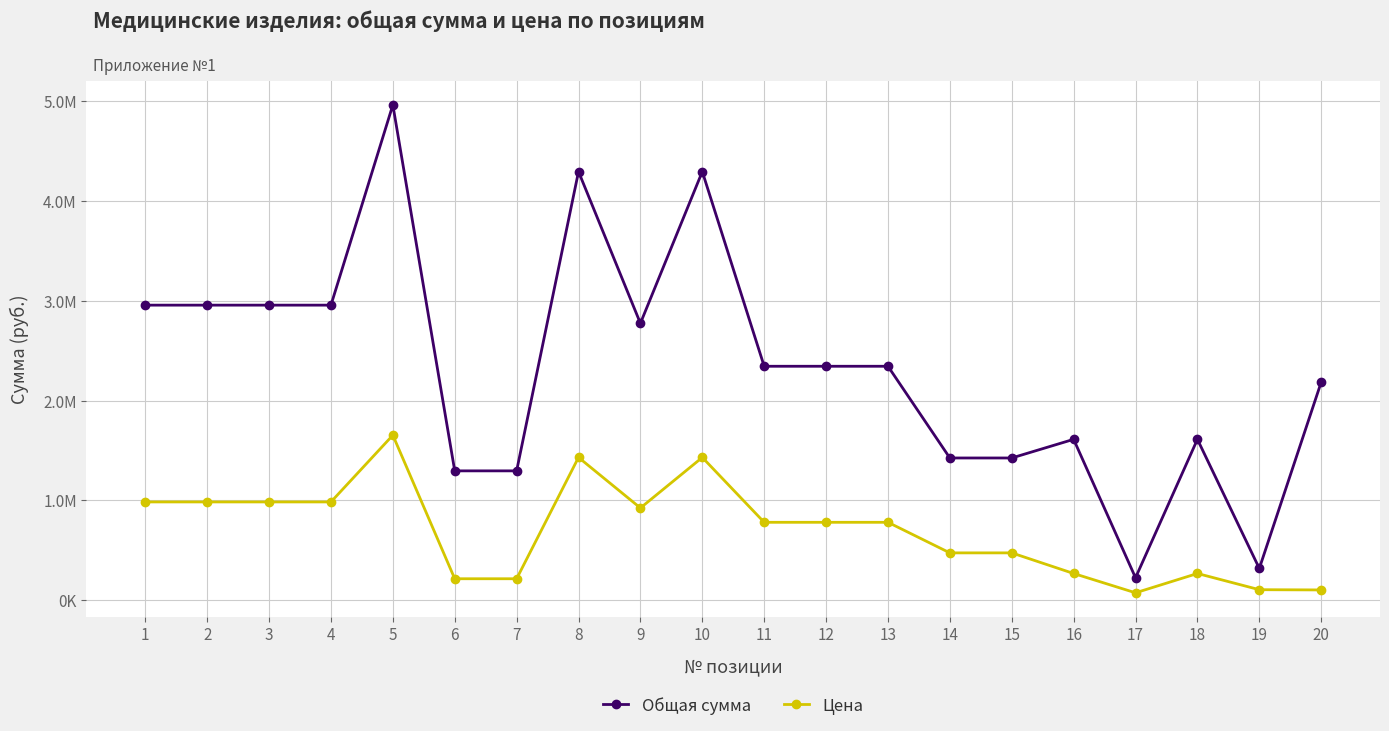

Is this an area chart (filled region under the line)?

No